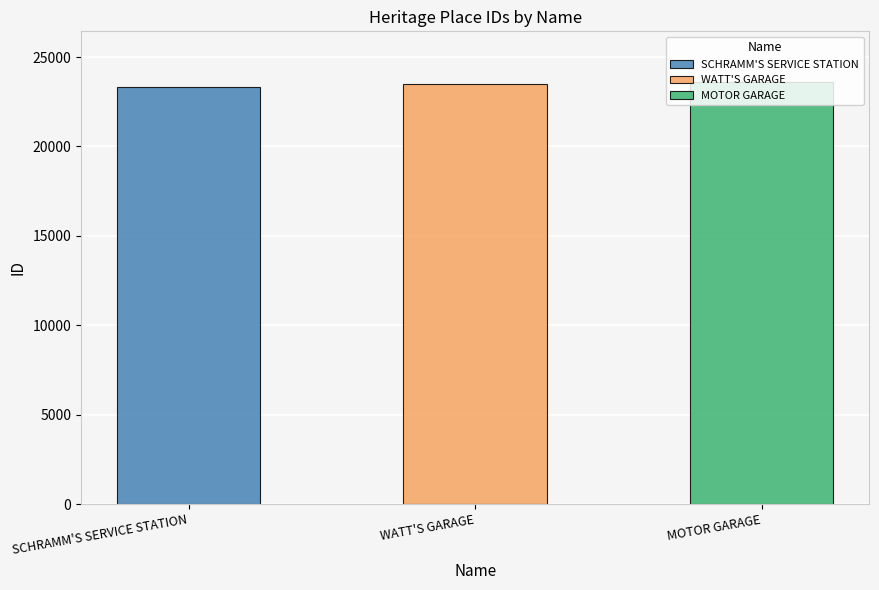

How many data points does each series have?

3